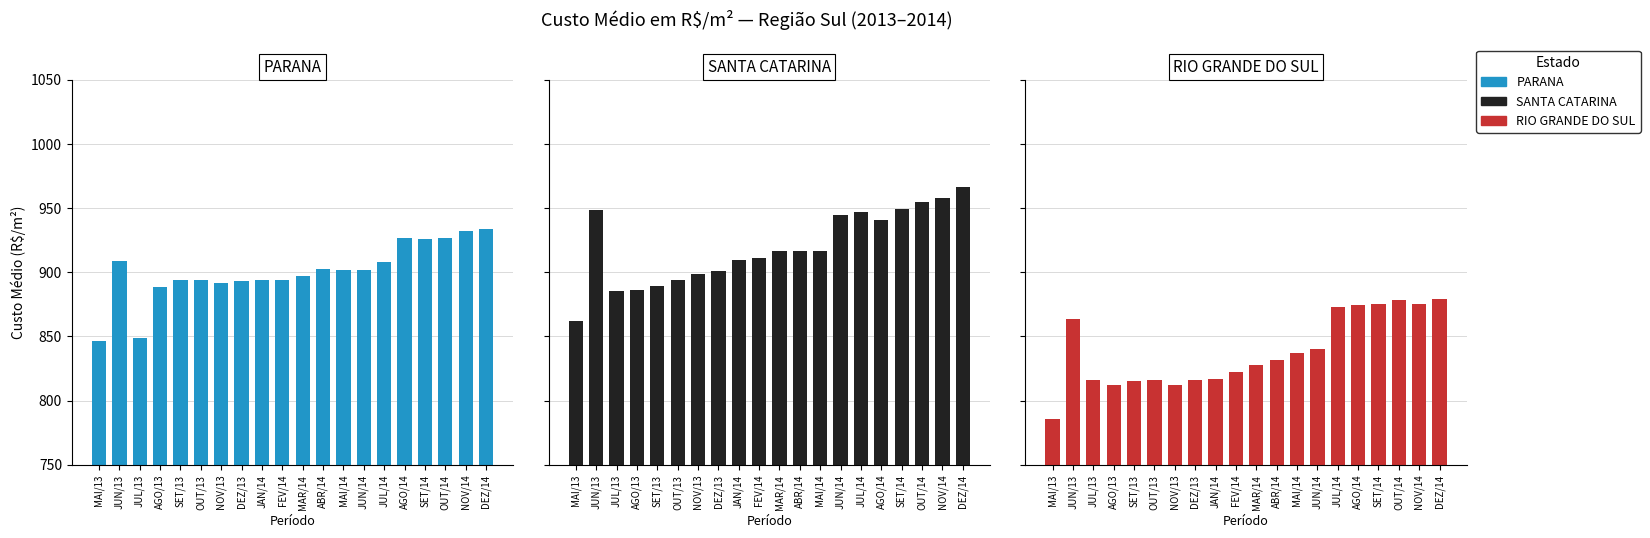

What is the sum of the PARANA values at JAN/14 and OUT/13?

1787.6